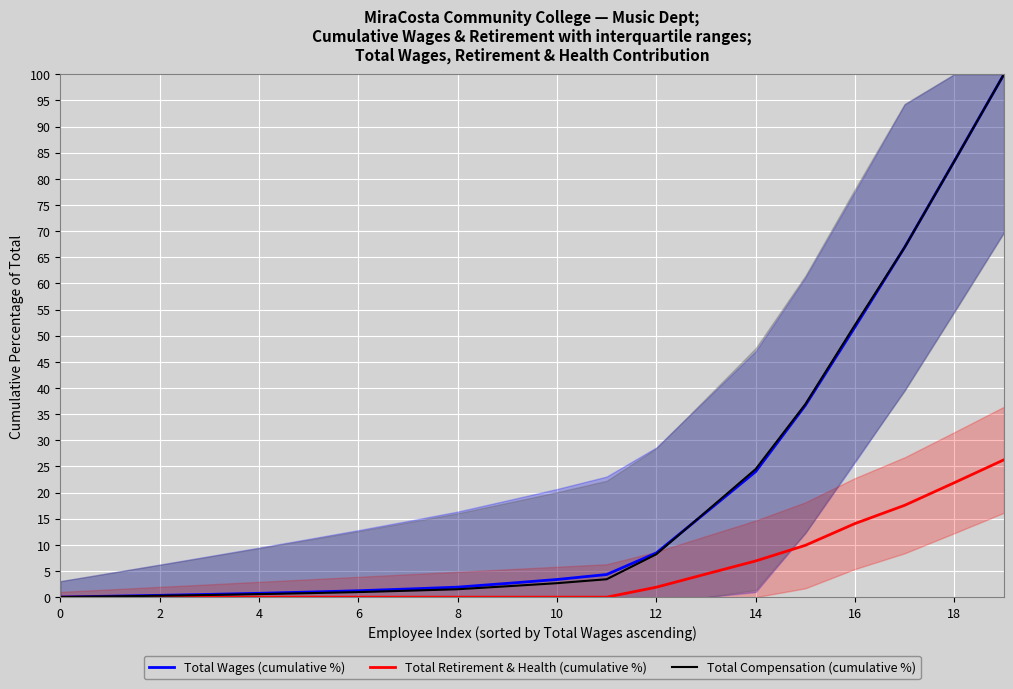

What is the average value of the Total Compensation (cumulative %) series?

20.1